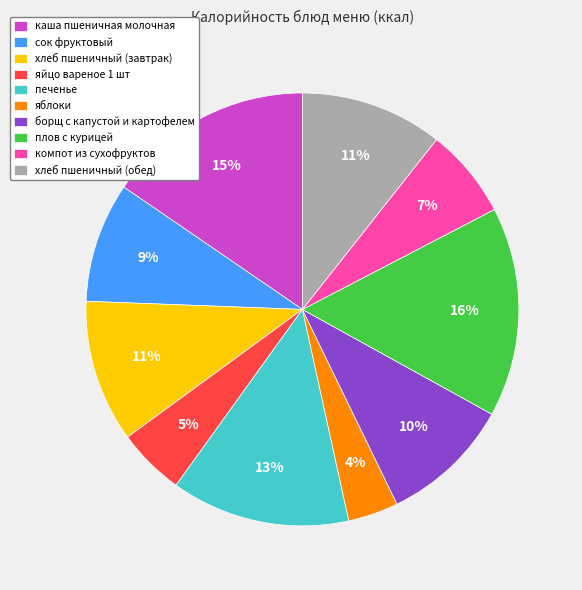

Is the sum of борщ с капустой и картофелем and хлеб пшеничный (завтрак) greater than half?

No